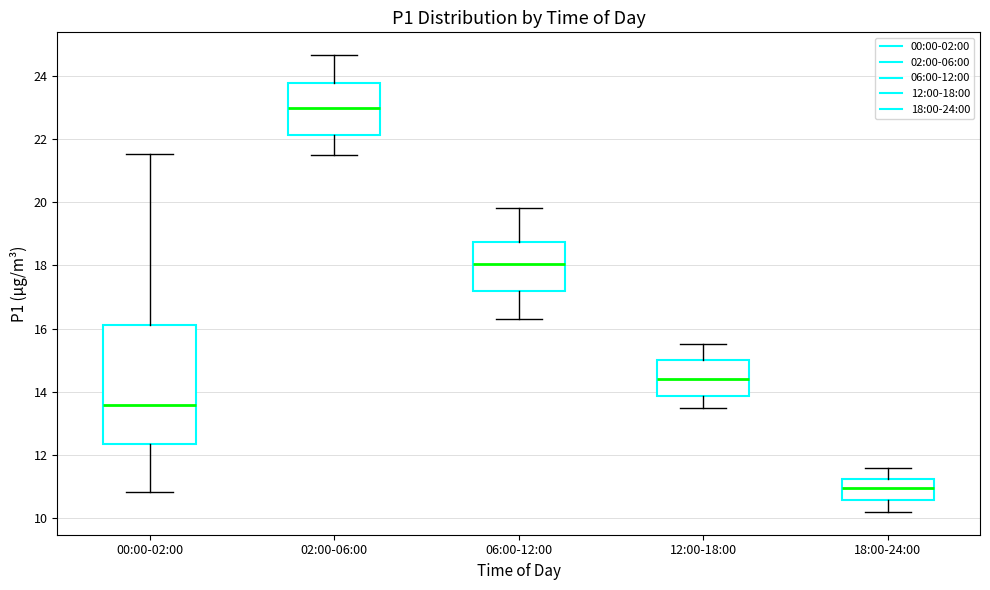

Reading left to right, transcribe this box plot: for each box, give where its median line is, the range the box spans, and where its two whiskers end, as read against the y-axis. The values are not printed on the chart, so give them approximately, as read against the axis.

00:00-02:00: median 13.6, box 12.4 to 16.2, whiskers 10.8 to 21.6
02:00-06:00: median 23.0, box 22.2 to 23.8, whiskers 21.6 to 24.6
06:00-12:00: median 18.0, box 17.2 to 18.8, whiskers 16.4 to 19.8
12:00-18:00: median 14.4, box 13.8 to 15.0, whiskers 13.6 to 15.6
18:00-24:00: median 11.0, box 10.6 to 11.2, whiskers 10.2 to 11.6